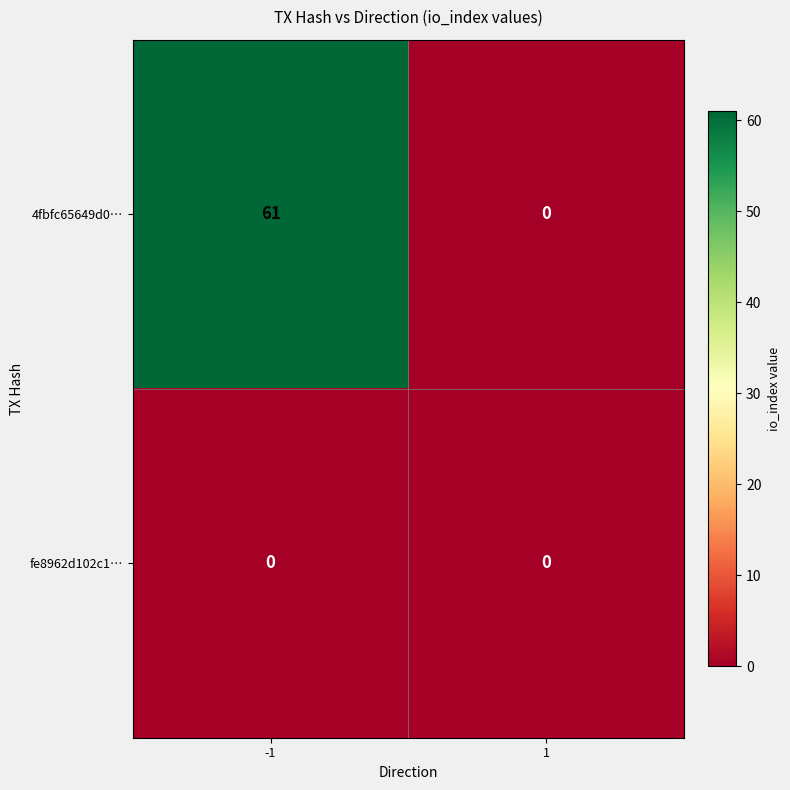

What is the maximum value shown in the chart?

61